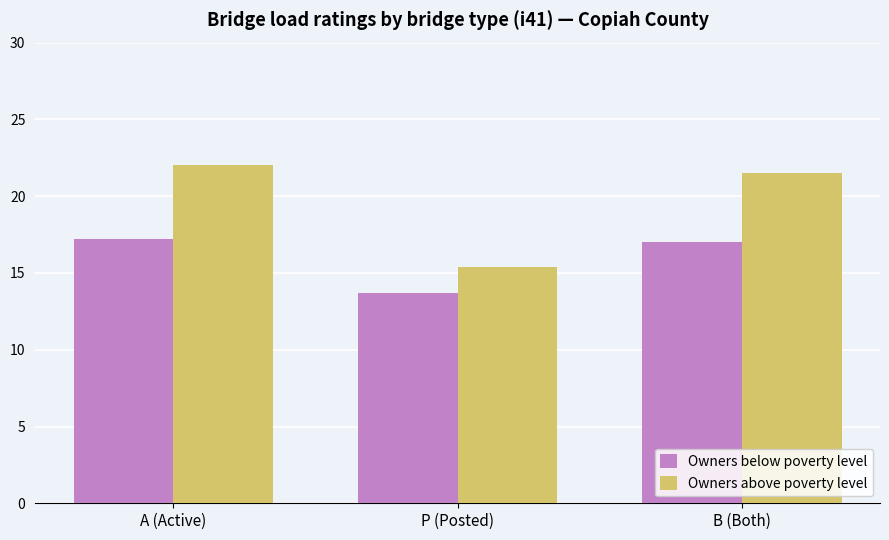

Are the bars horizontal?

No